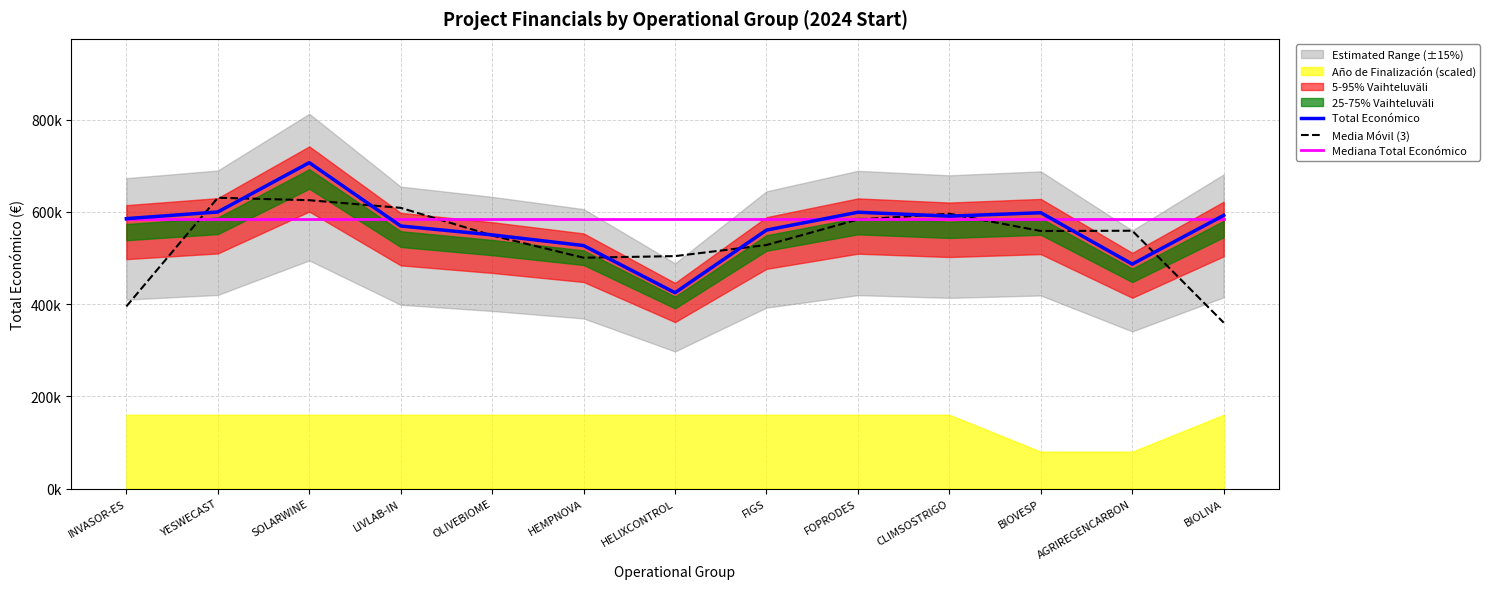

At which category does the chart reach its minimum across all series?

BIOLIVA